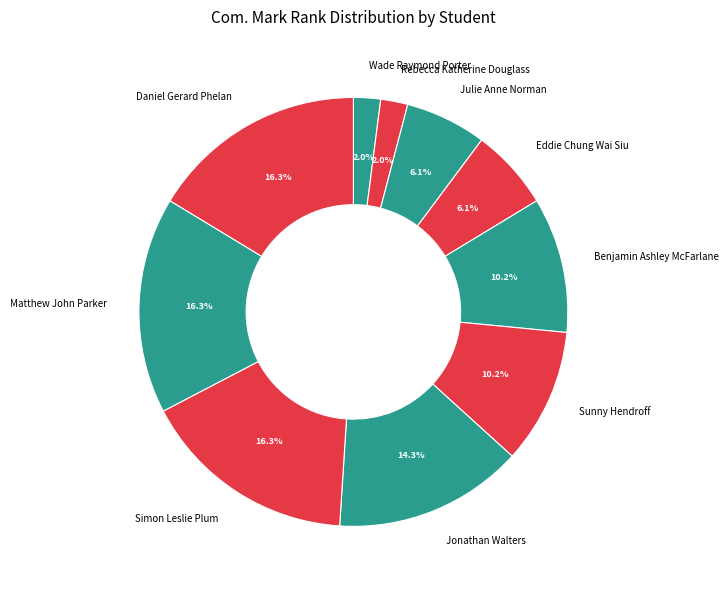

What is the total percentage of Rebecca Katherine Douglass and Benjamin Ashley McFarlane?

12.2%